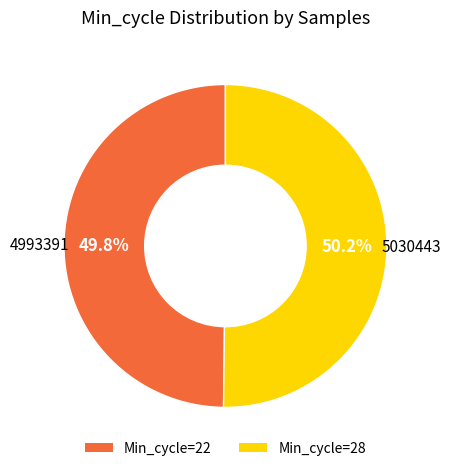

Count the number of slices in the pie.

2